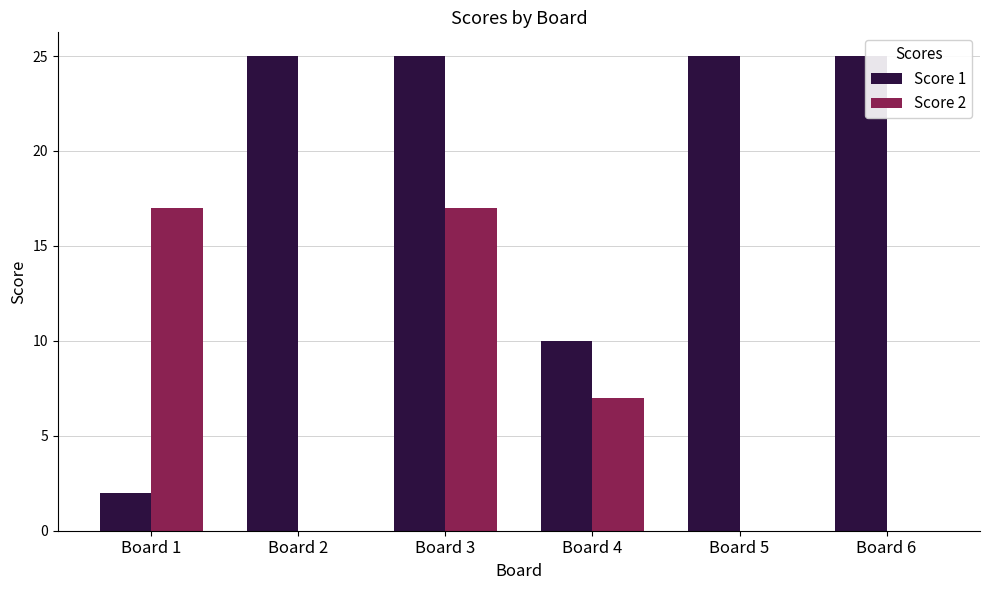

How many categories are shown in the chart?

6